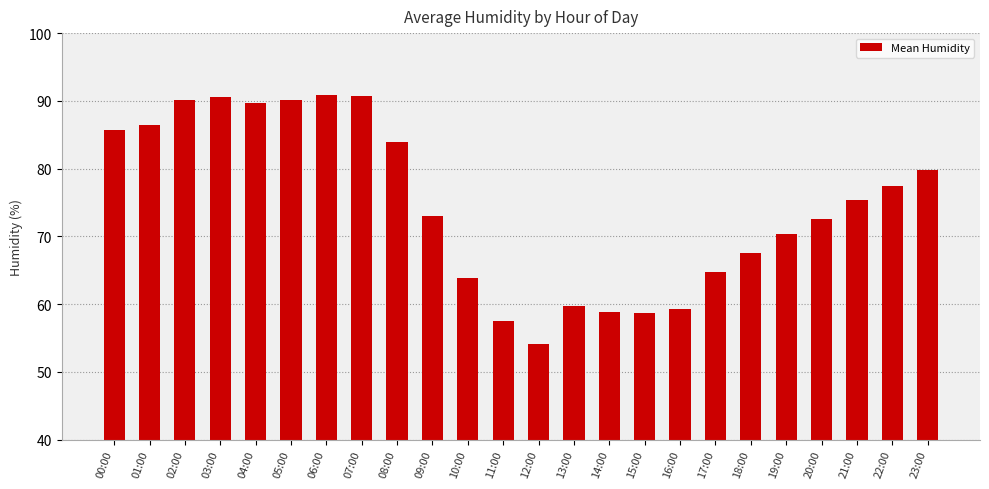

What is the difference between the second highest and minimum values?

36.6